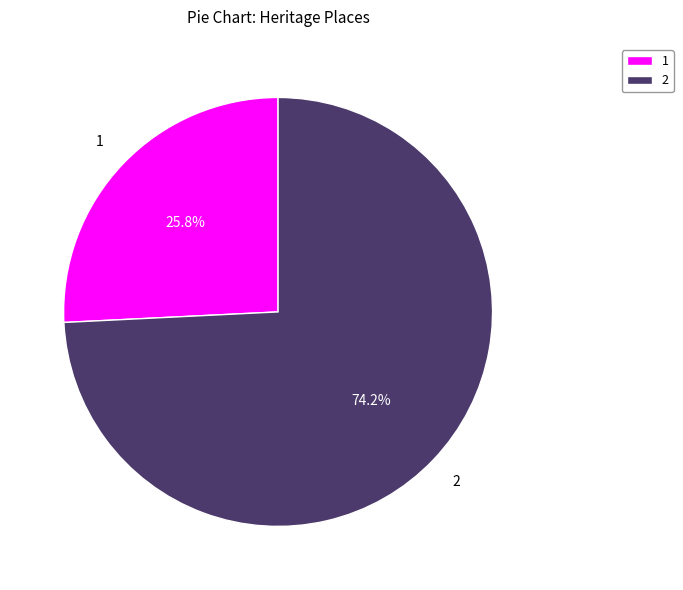

Is 1 the majority of the pie?

No